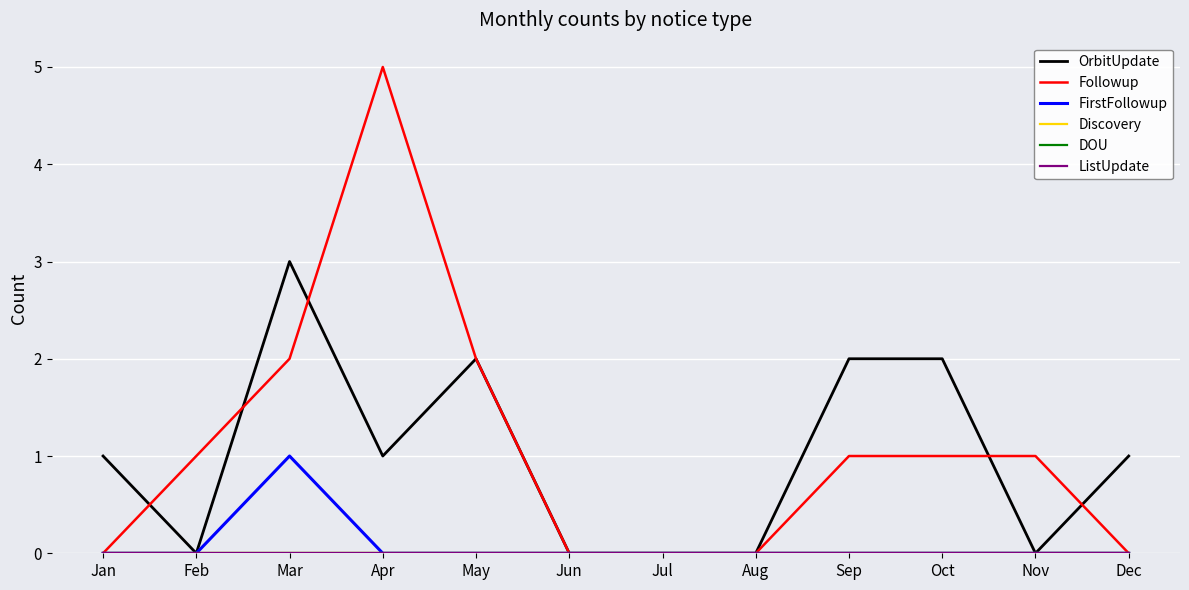

Does the chart have visible grid lines?

Yes